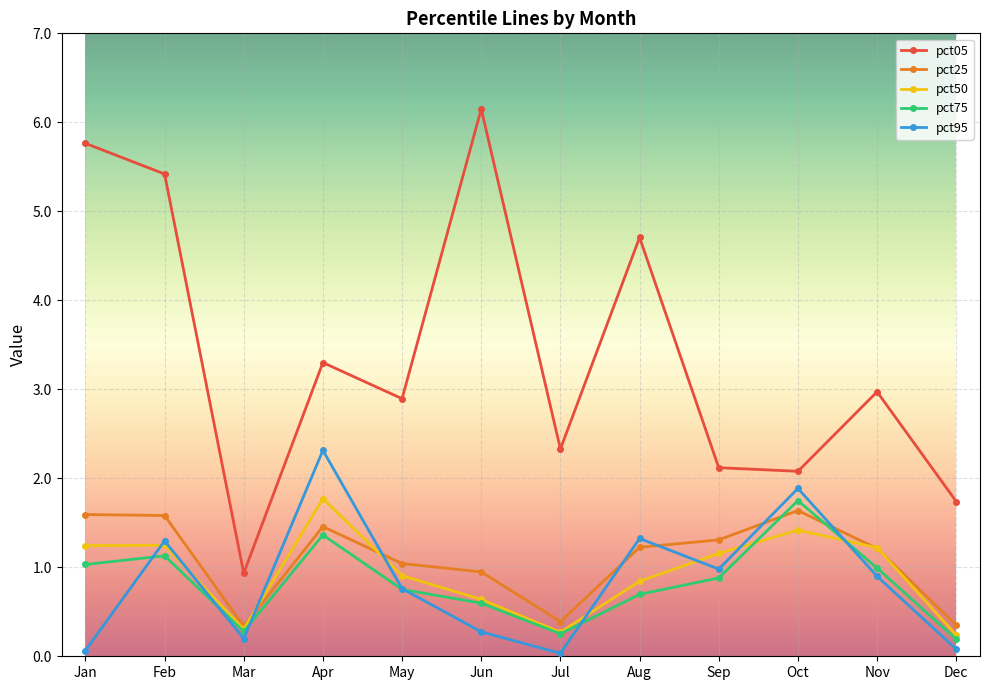

True or false: pct75 and pct05 cross at least once.

False